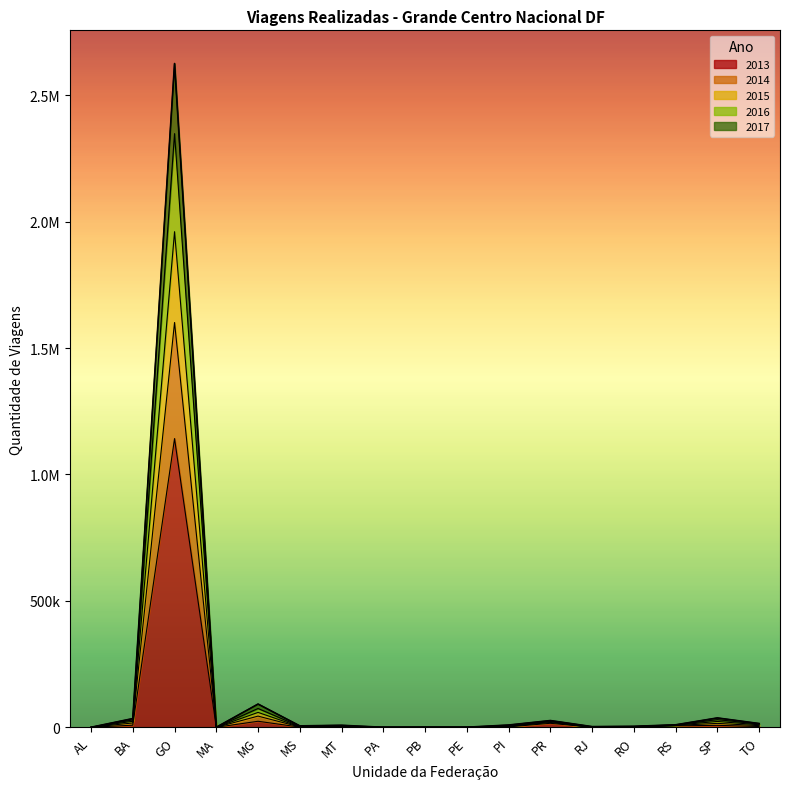

What is the total value across all series at PB?

955